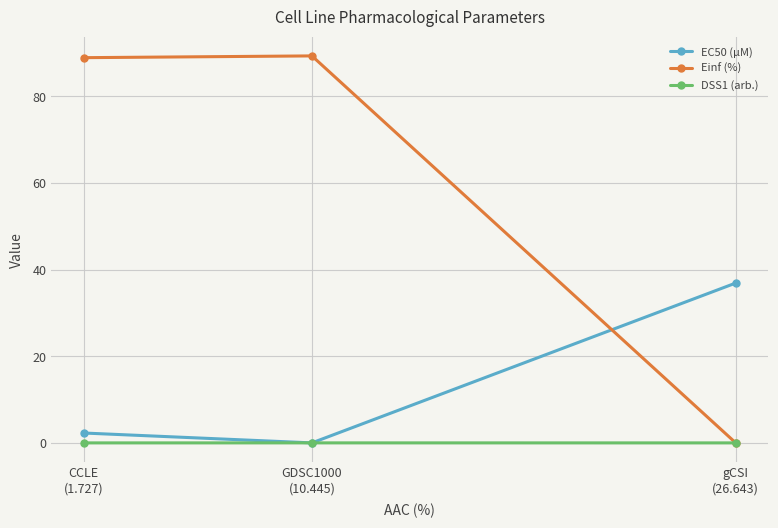

Which series has the widest spread of values?

Einf (%)